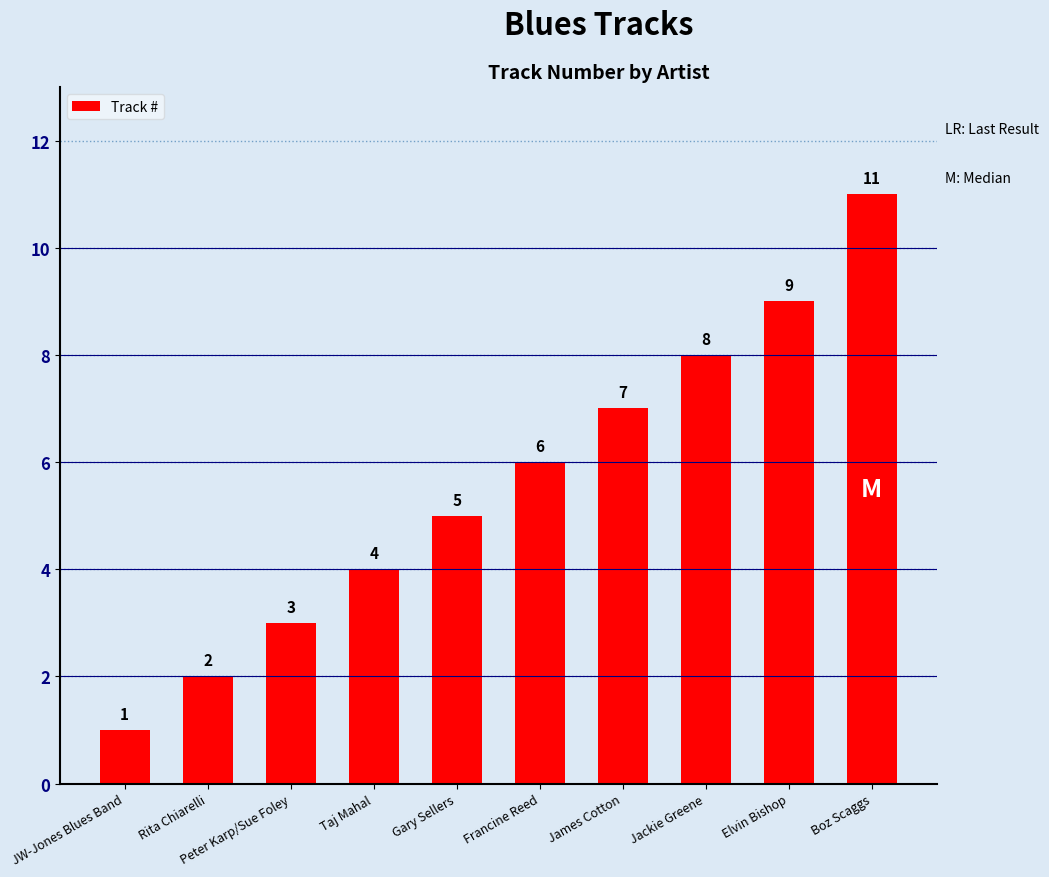

List the labels in order of value, smallest first.

JW-Jones Blues Band, Rita Chiarelli, Peter Karp/Sue Foley, Taj Mahal, Gary Sellers, Francine Reed, James Cotton, Jackie Greene, Elvin Bishop, Boz Scaggs